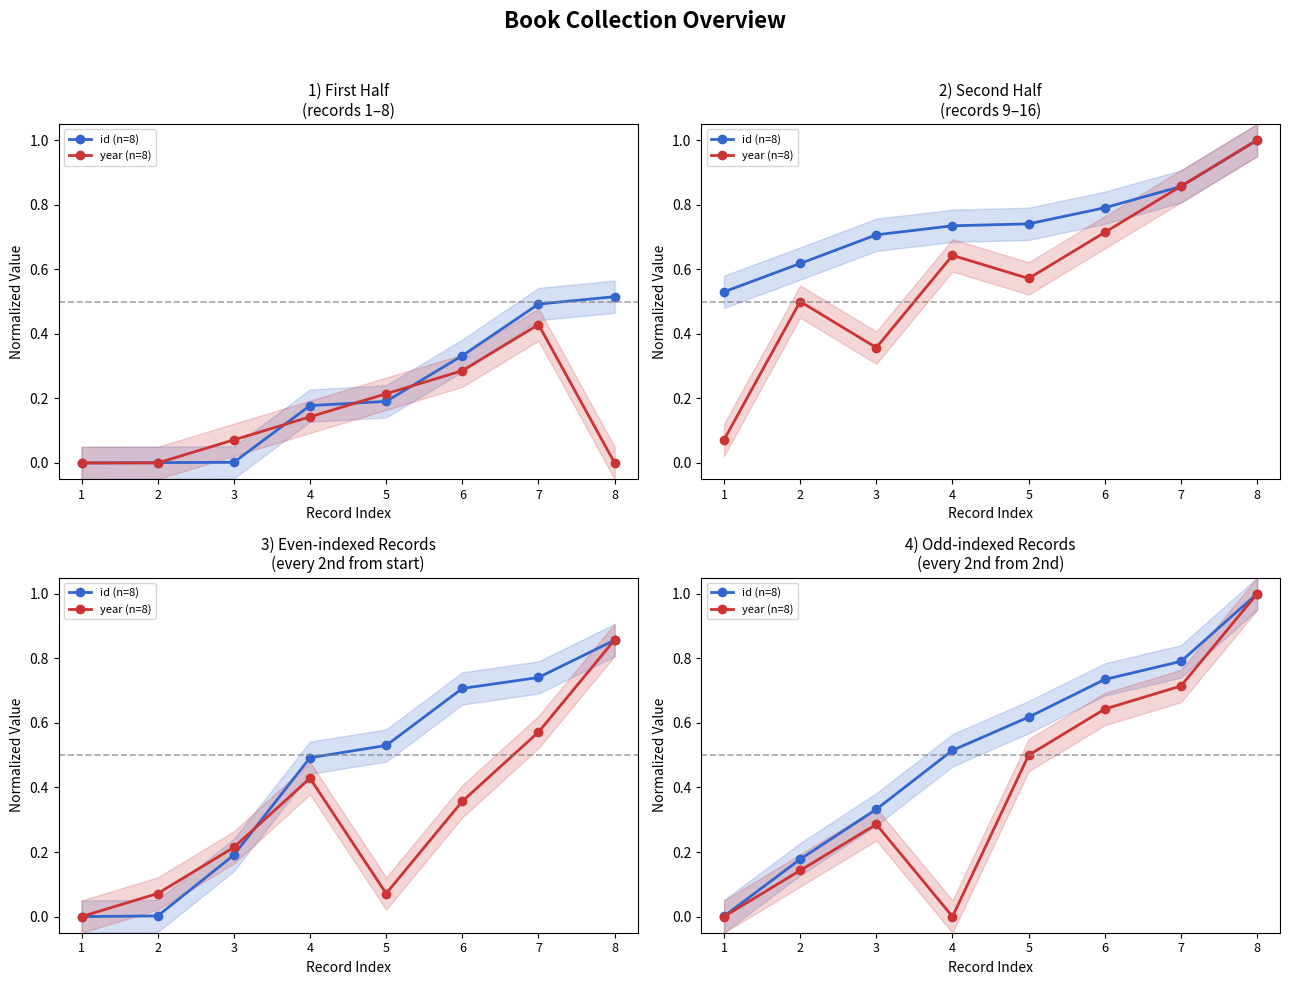

What is the value of the year (n=8) point at the 7th from the left?

0.7